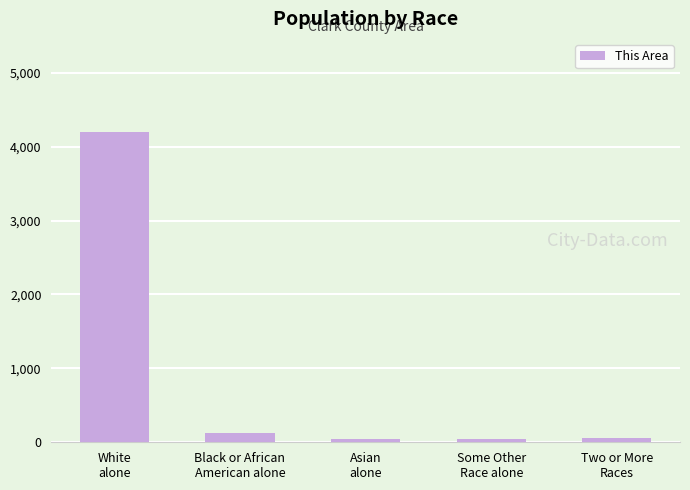

What is the sum of all values?

4479